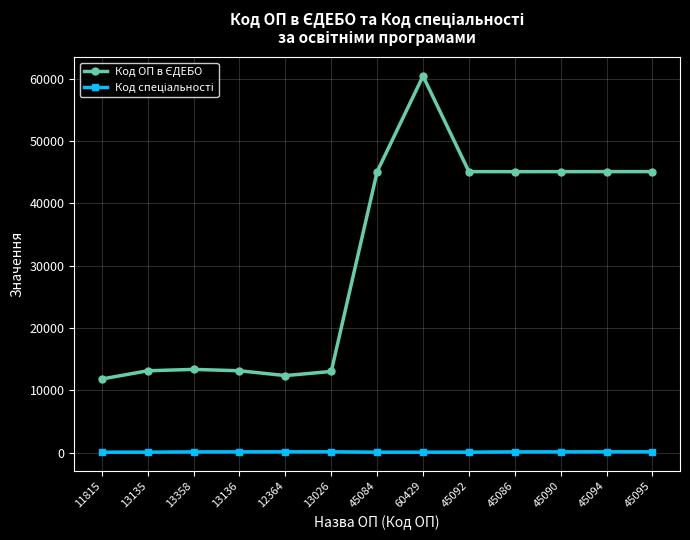

At which category does the chart reach its peak across all series?

60429